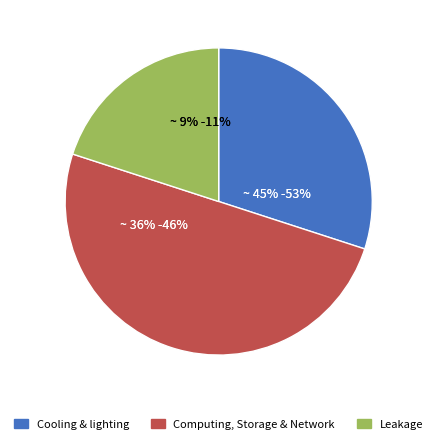

Is there a majority slice in this chart?

No